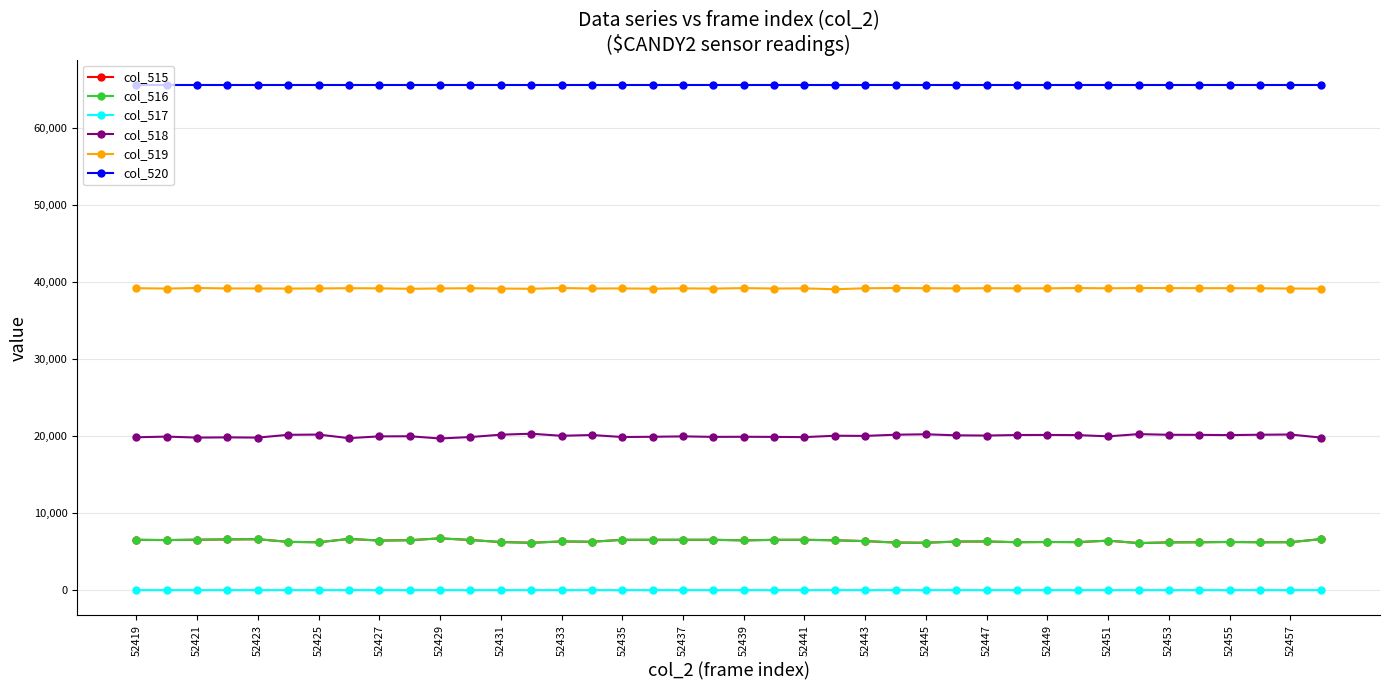

What is the maximum value shown in the chart?

65535